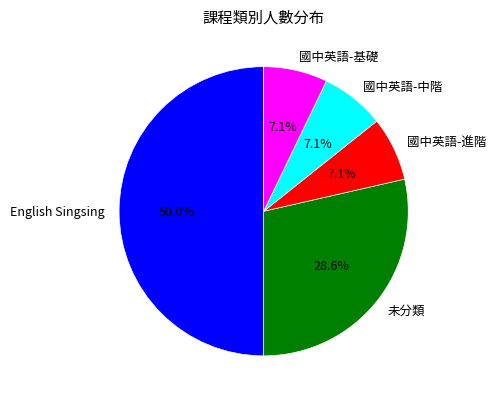

Is 未分類 the majority of the pie?

No